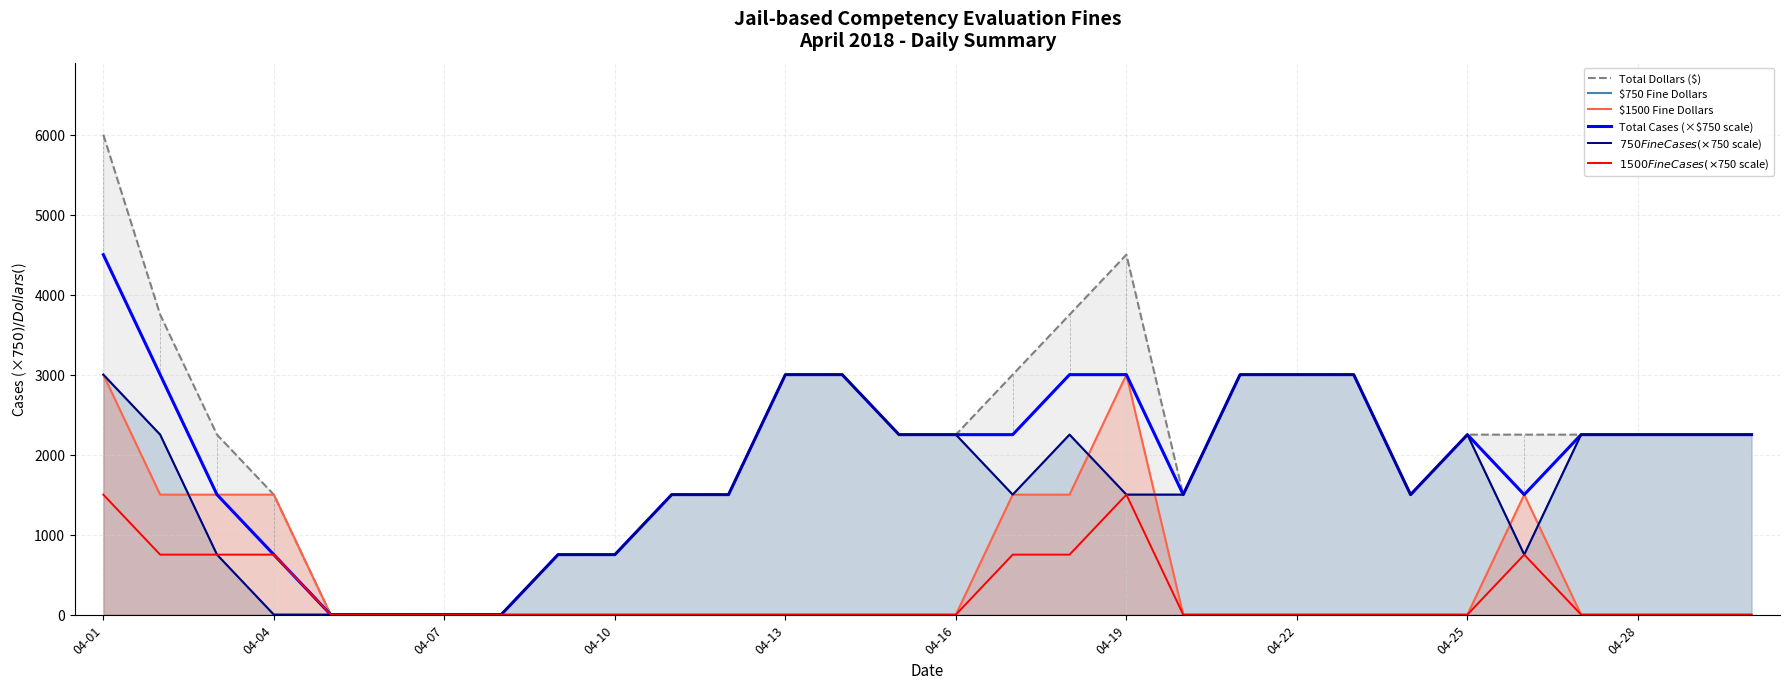

What is the greatest value displayed?

6000